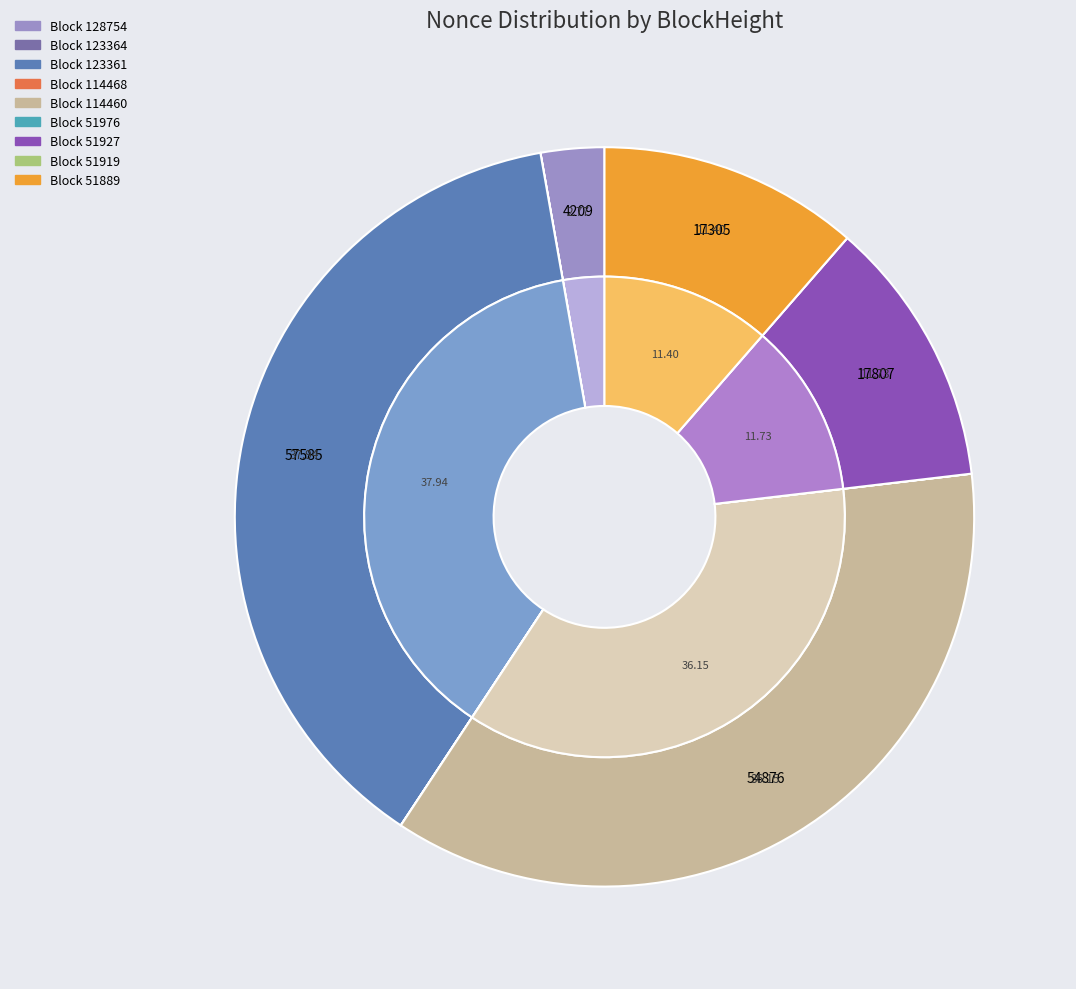

To the nearest percent, what is the average slice percentage?

11%